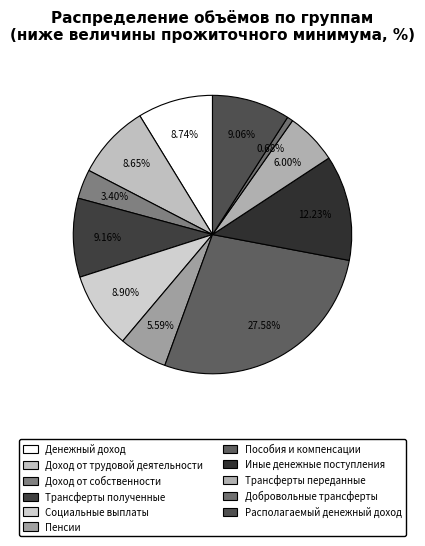

To the nearest percent, what is the difference between the largest and smallest slice percentages?

27%